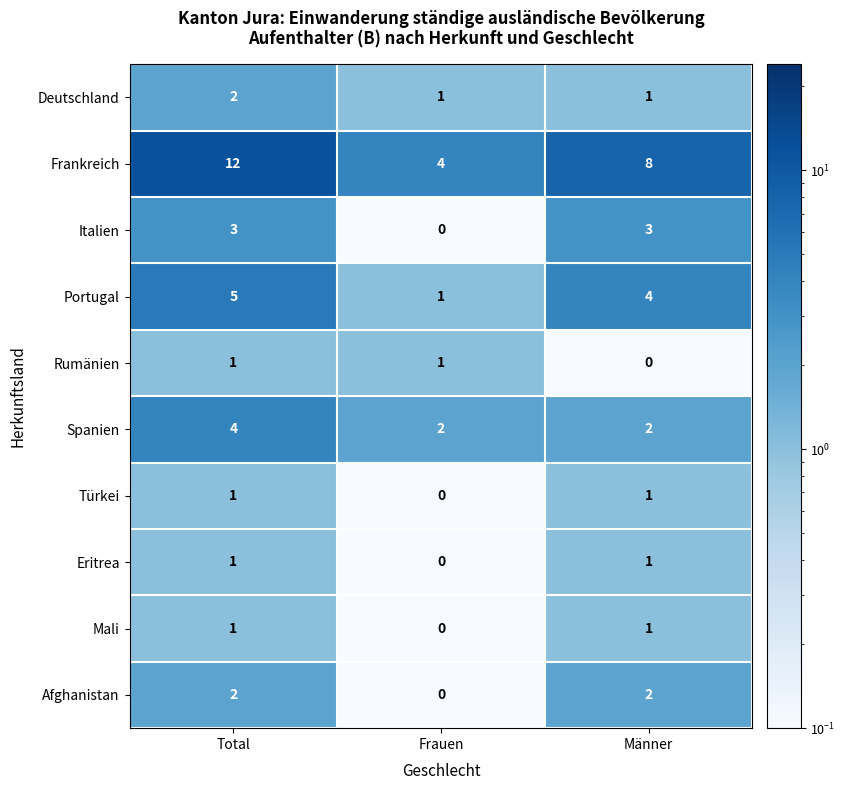

What is the maximum value shown in the chart?

12